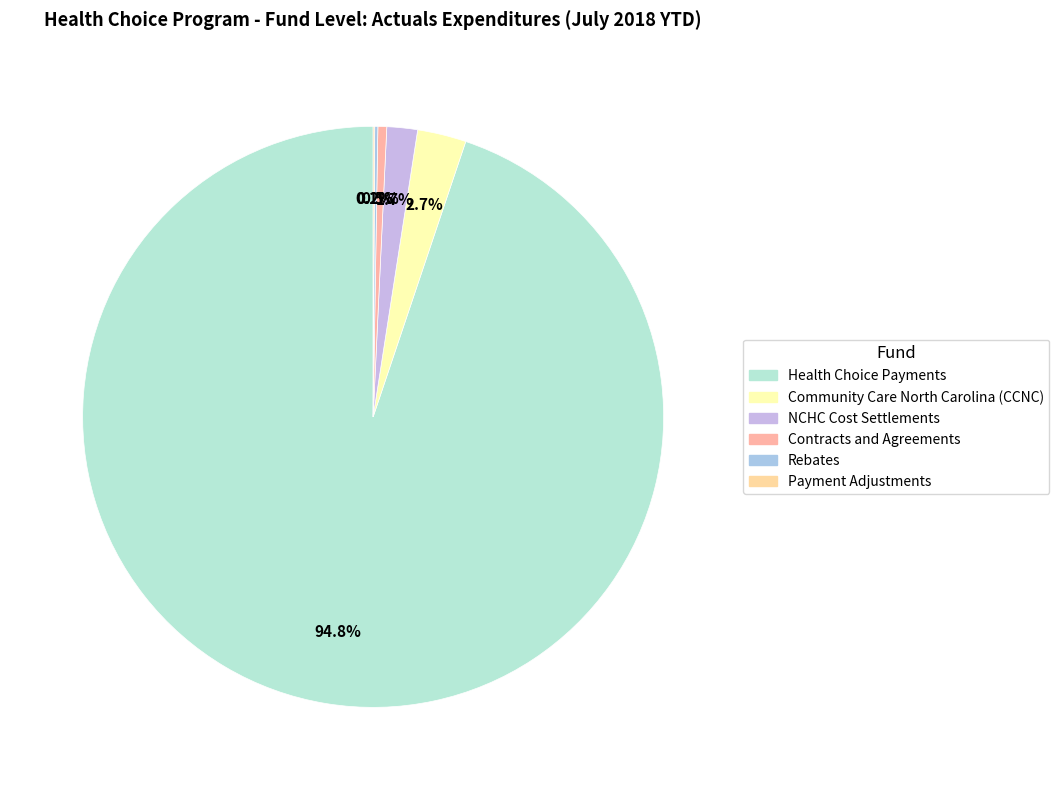

To the nearest percent, what is the difference between the largest and smallest slice percentages?

95%